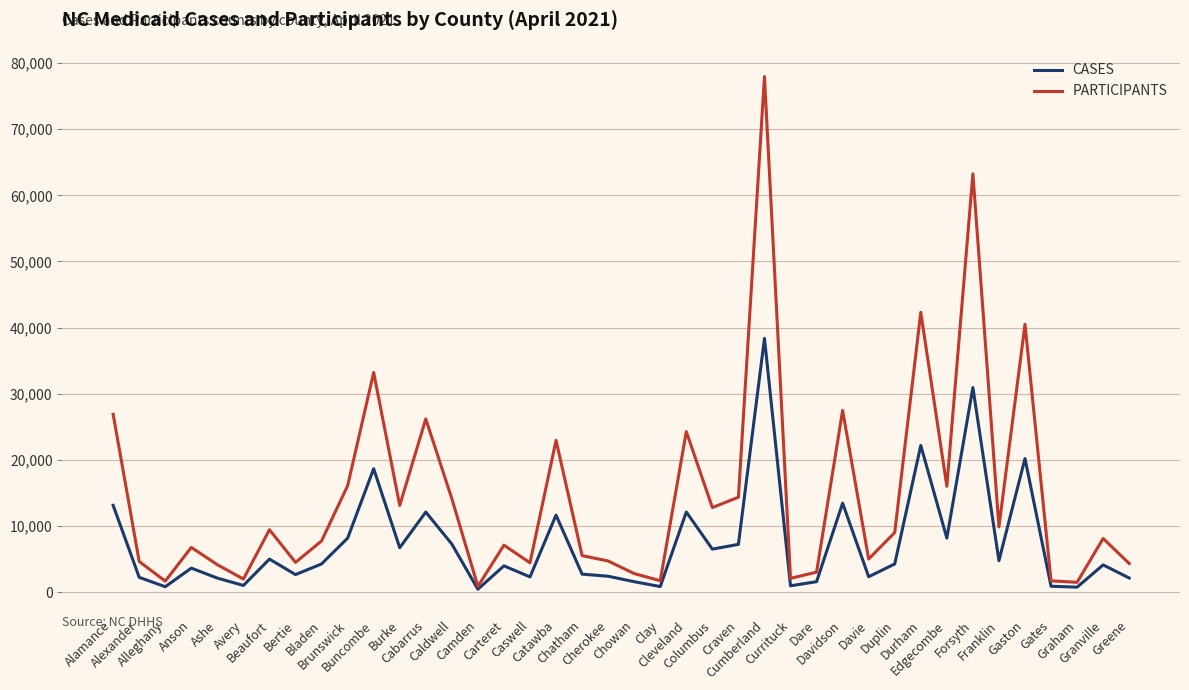

What is the sum of the PARTICIPANTS values at Clay and Gaston?

42227